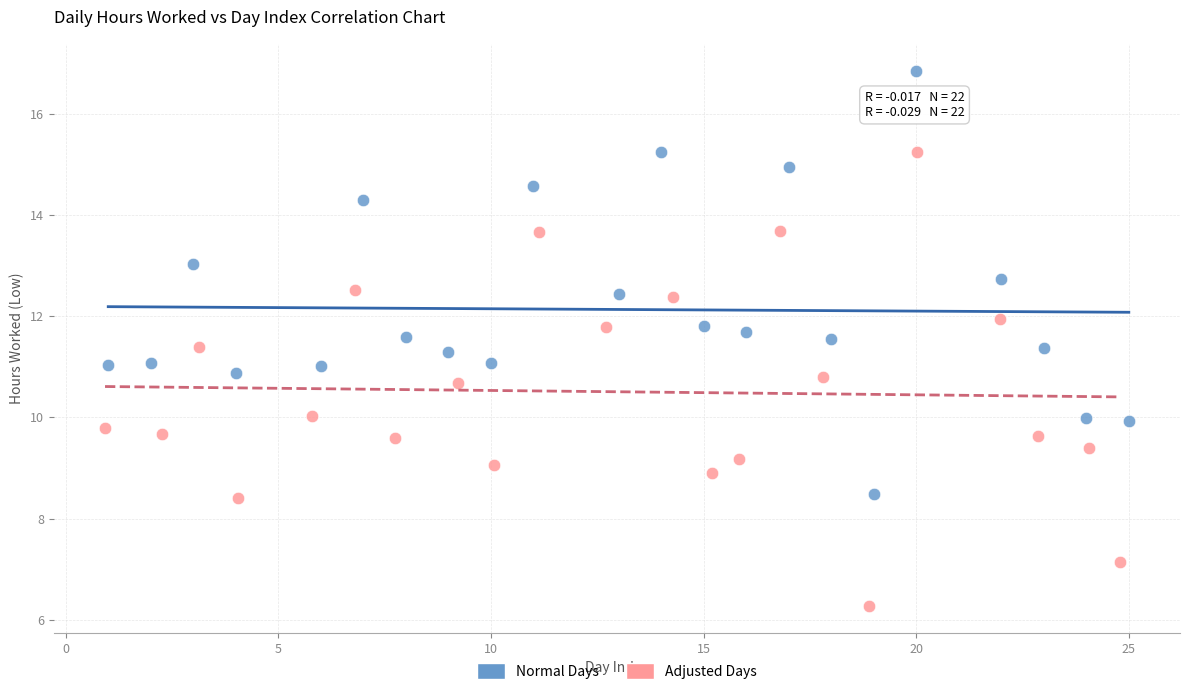

What are all the series names shown in the legend?

Normal Days, Adjusted Days